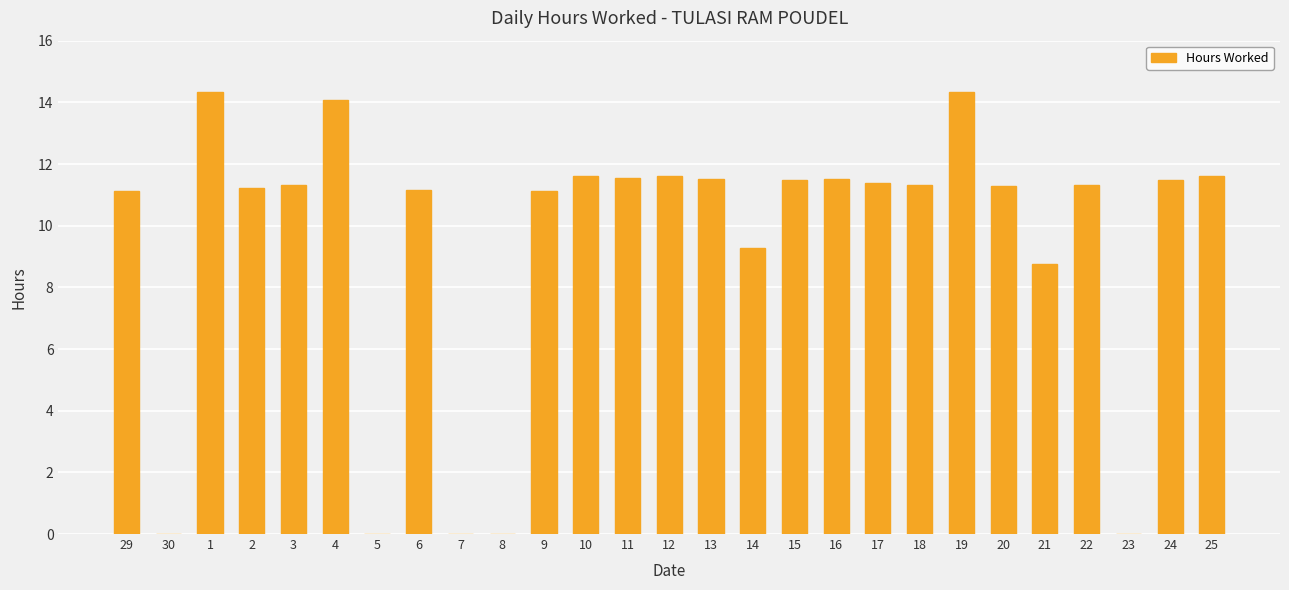

At which label is the value closest to 7?

21